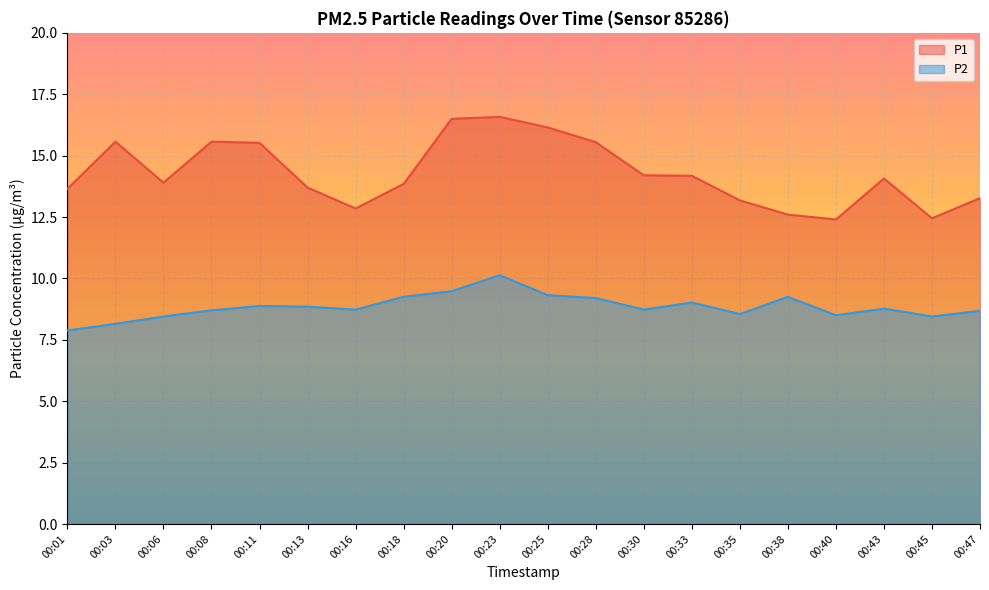

How many values in the P2 series exceed 8?

19